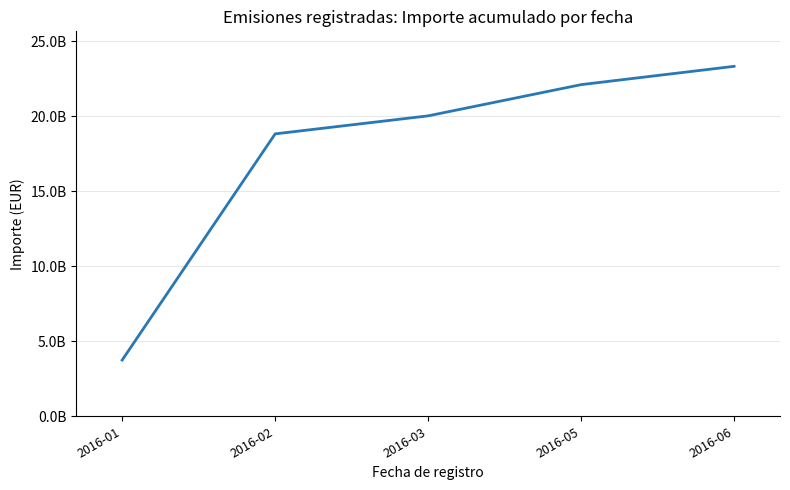

The chart shows a value of 22120200000 at 2016-05. True or false?

True